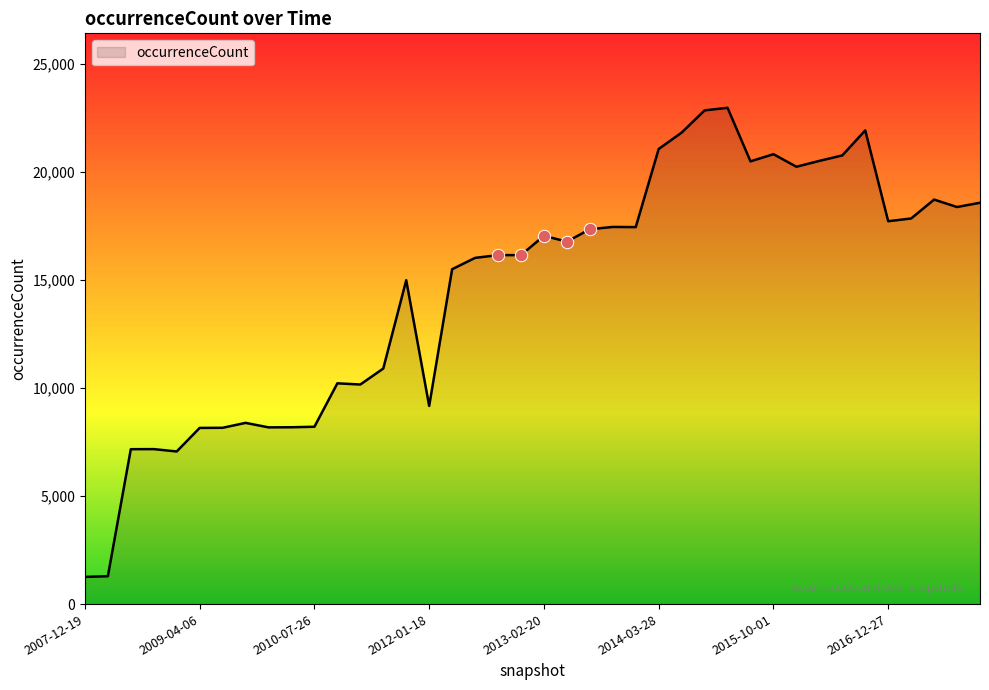

What is the minimum value shown in the chart?

1259